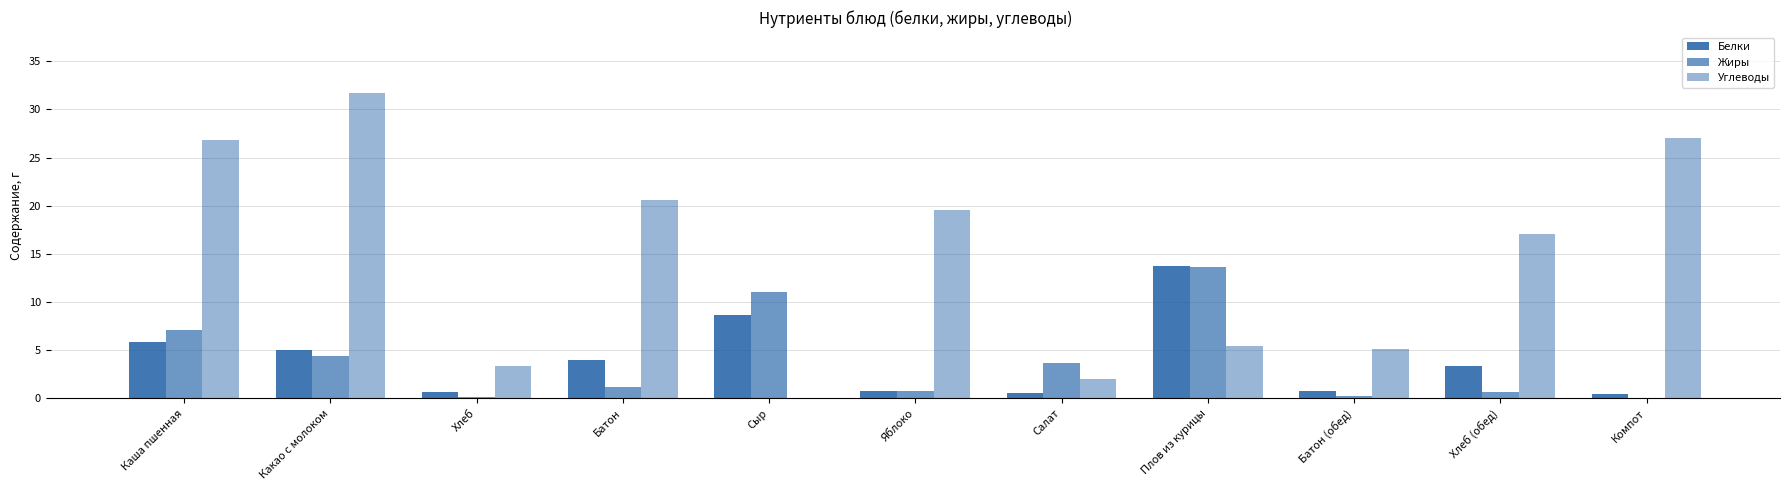

What is the label of the 9th bar from the left?

Батон (обед)